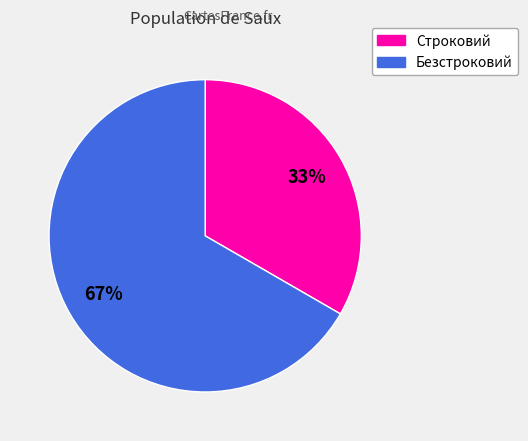

Between Строковий and Безстроковий, which is larger?

Безстроковий